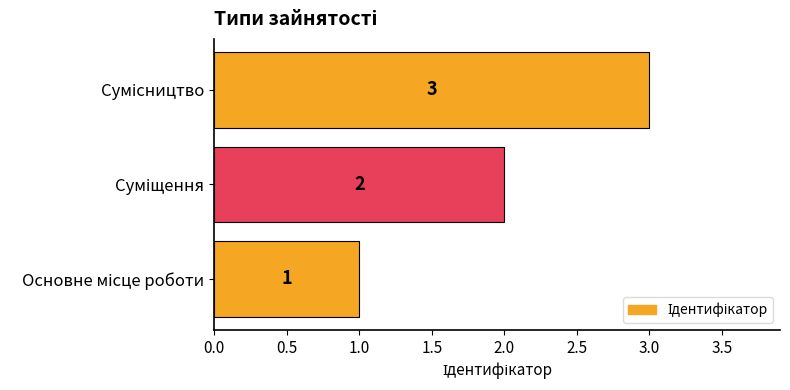

How many data points are less than 2?

1